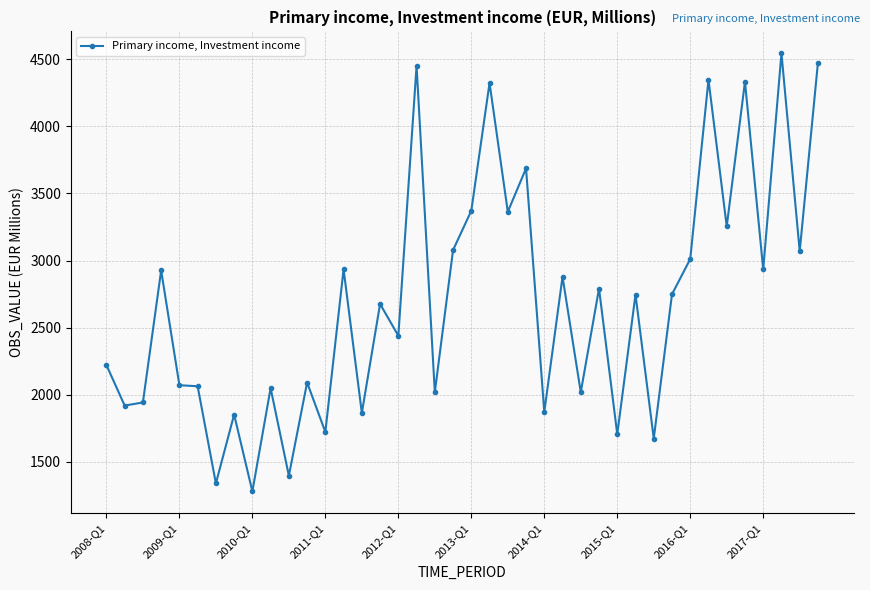

What is the maximum value shown in the chart?

4544.6